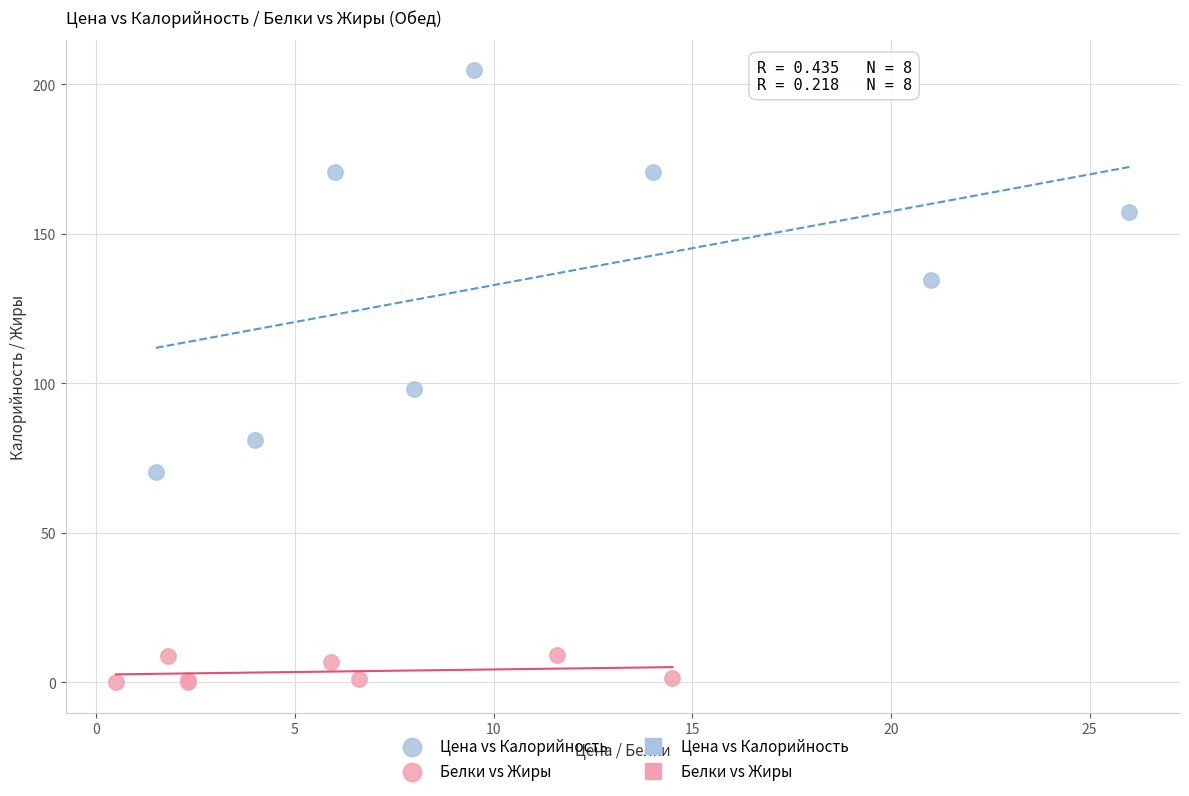

Which series contains the lowest Y value?

Белки vs Жиры